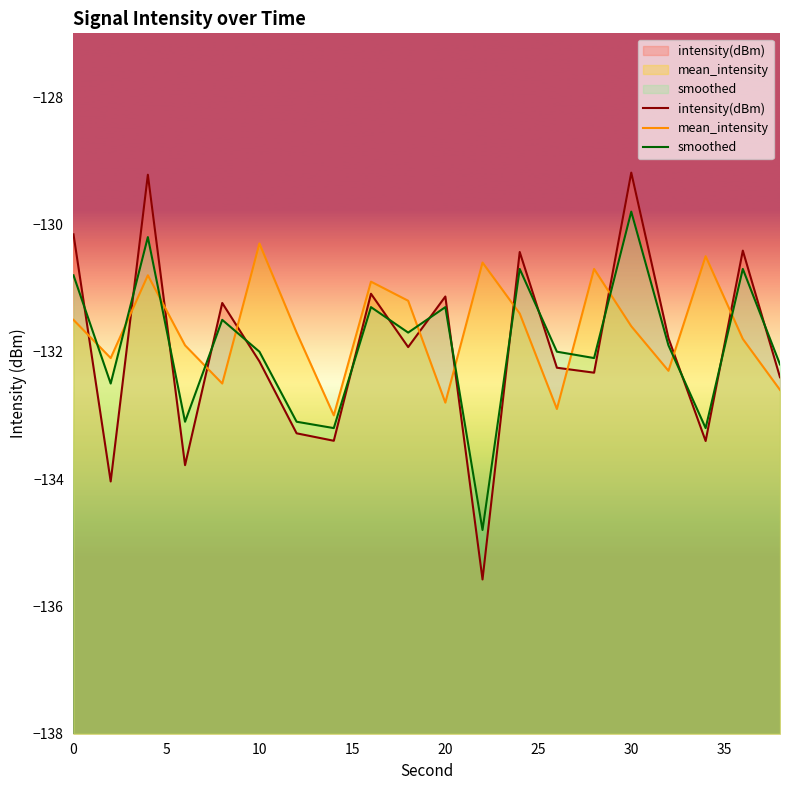

What is the sum of all intensity(dBm) values?

-2639.2